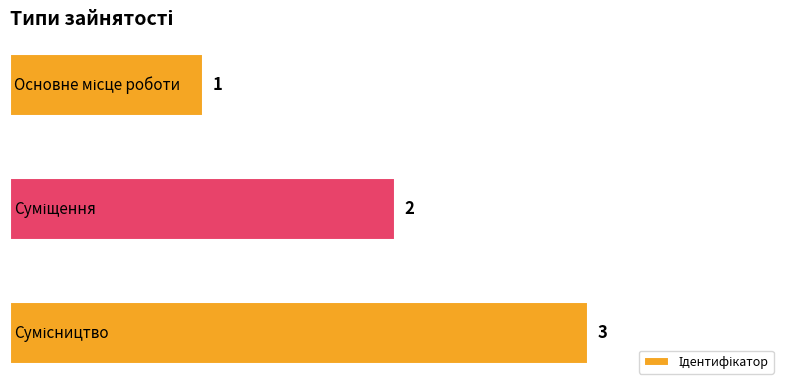

What is the maximum value shown in the chart?

3